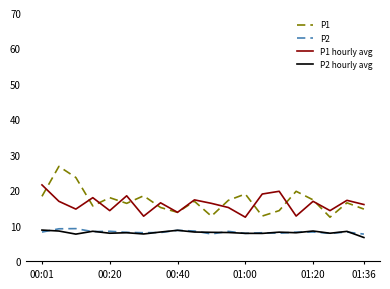

True or false: P2 hourly avg and P1 hourly avg cross at least once.

False